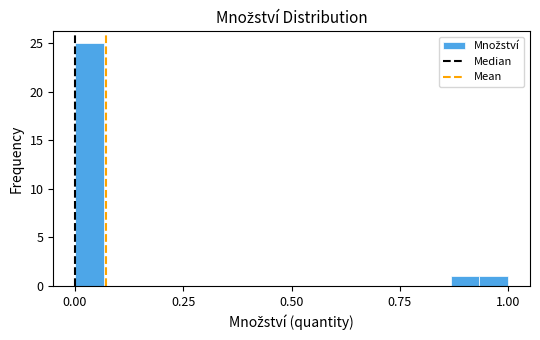

Read against the x-axis, roughly where is the centre of the tallest bar?

0.05